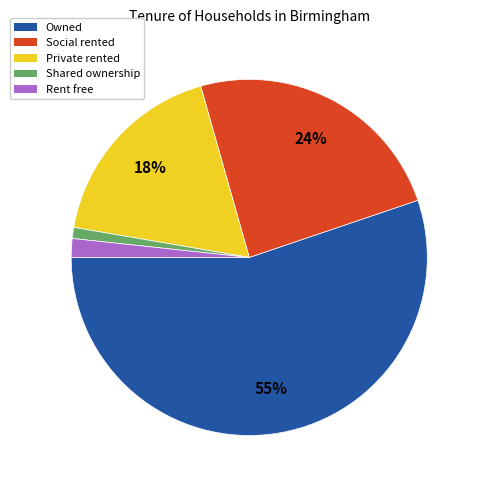

To the nearest percent, what percentage of the pie is Social rented?

24%